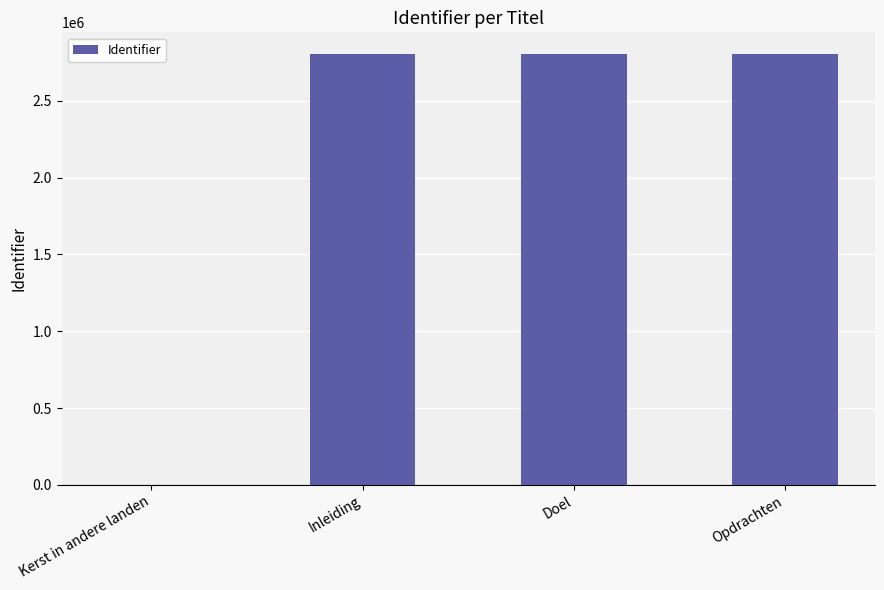

What is the sum of the values at Opdrachten and Inleiding?

5610731